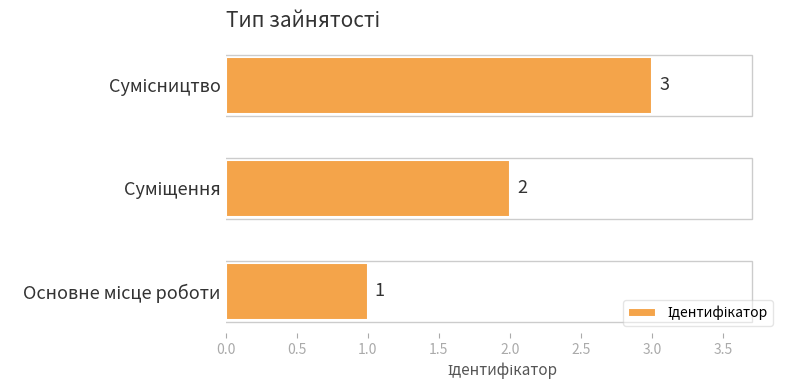

What is the sum of all values?

6